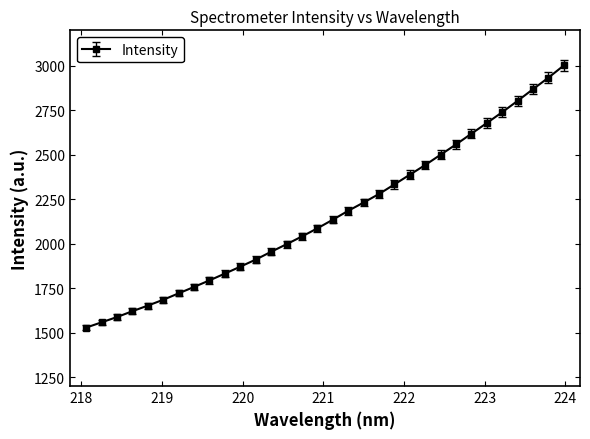

What is the minimum value shown in the chart?

1528.6